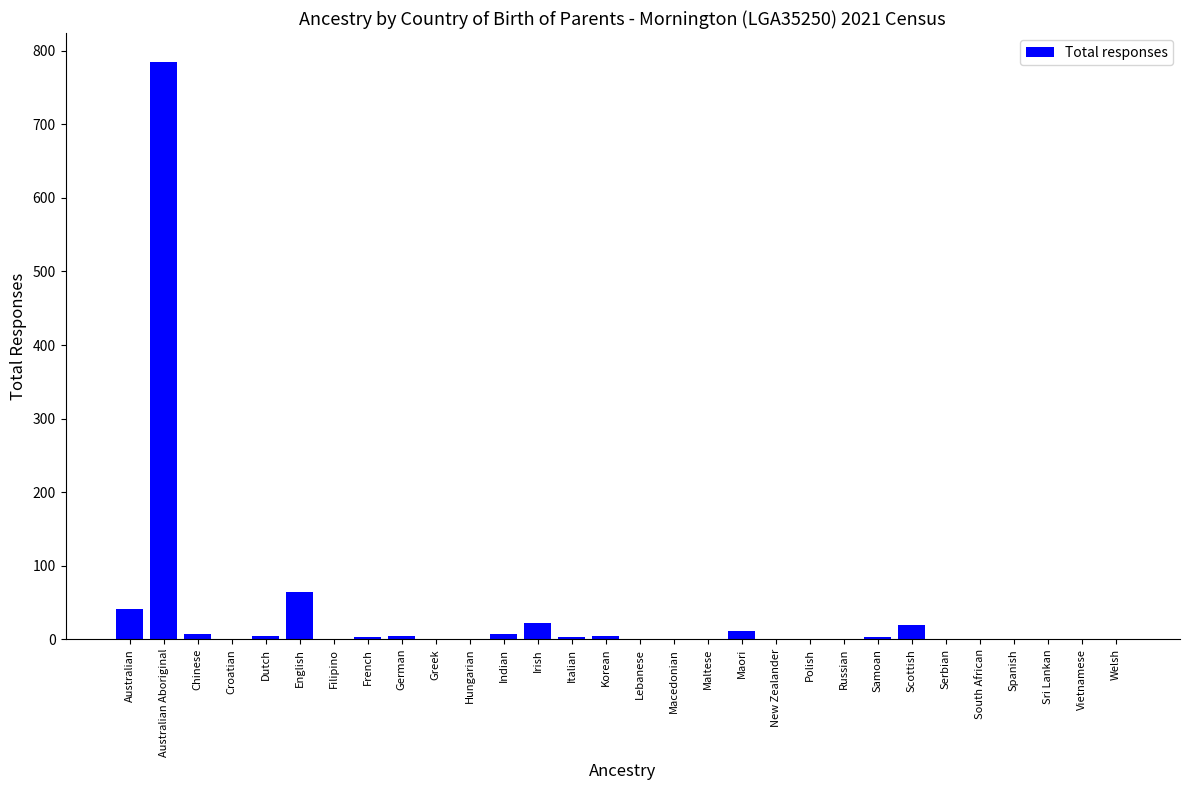

Are the bars grouped side by side (vs. stacked)?

No